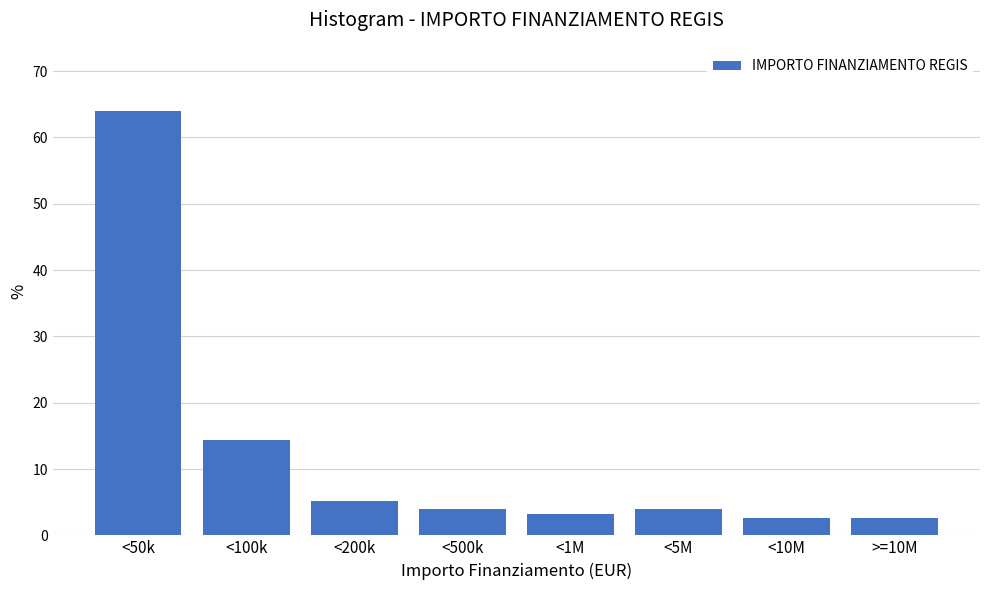

Reading left to right, list all the values displayed in this chart.

<50k=64.1	<100k=14.4	<200k=5.2	<500k=3.9	<1M=3.3	<5M=3.9	<10M=2.6	>=10M=2.6